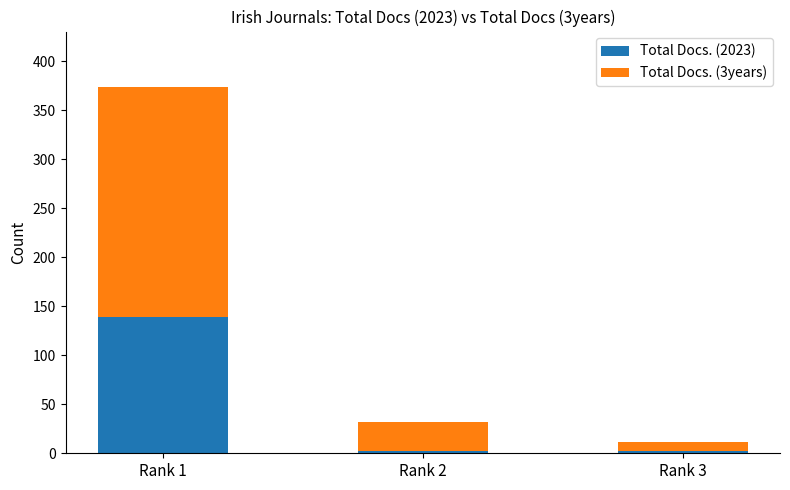

What is the value of the Total Docs. (2023) bar at the 2nd from the left?

2